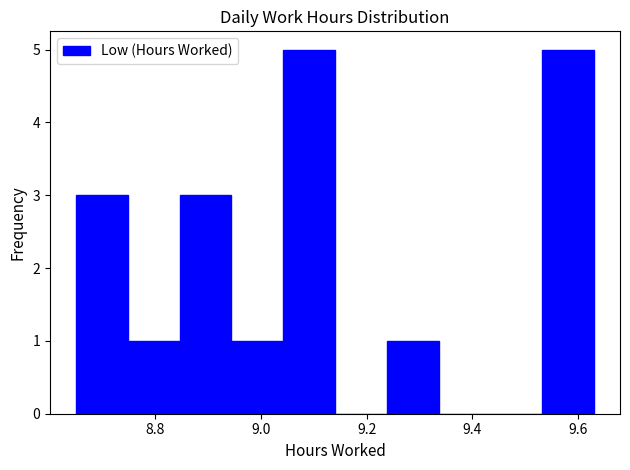

Reading left to right, list every bar in this chart as the range it spans on the x-axis followed by its height. Neither the bar edges nor the heights are printed on the chart, so give them approximately, as read against the axes.

8.650 to 8.748: 3
8.748 to 8.846: 1
8.846 to 8.944: 3
8.944 to 9.042: 1
9.042 to 9.140: 5
9.140 to 9.238: 0
9.238 to 9.336: 1
9.336 to 9.434: 0
9.434 to 9.532: 0
9.532 to 9.630: 5